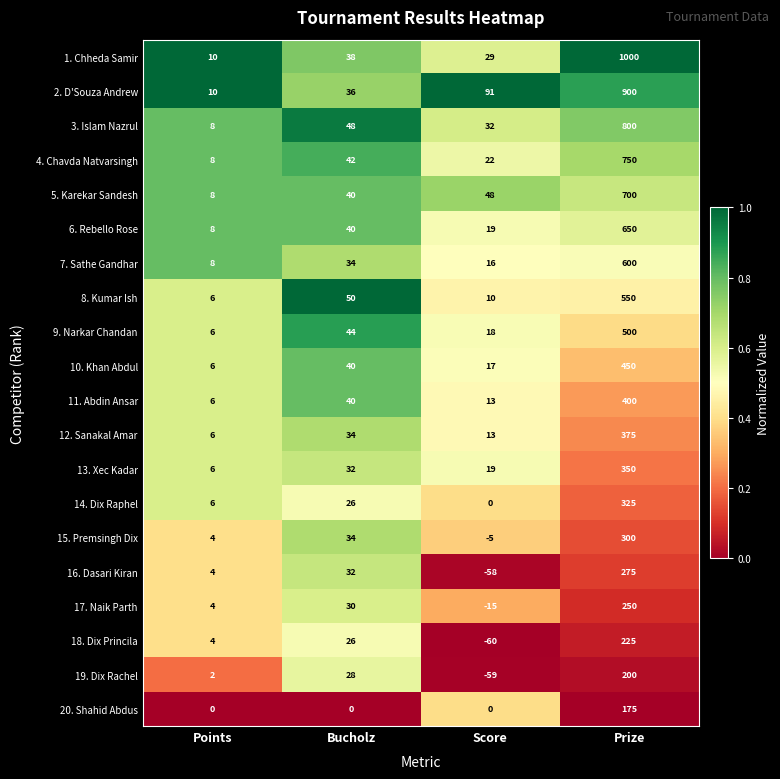

At which category is the sum across all series the highest?

Prize